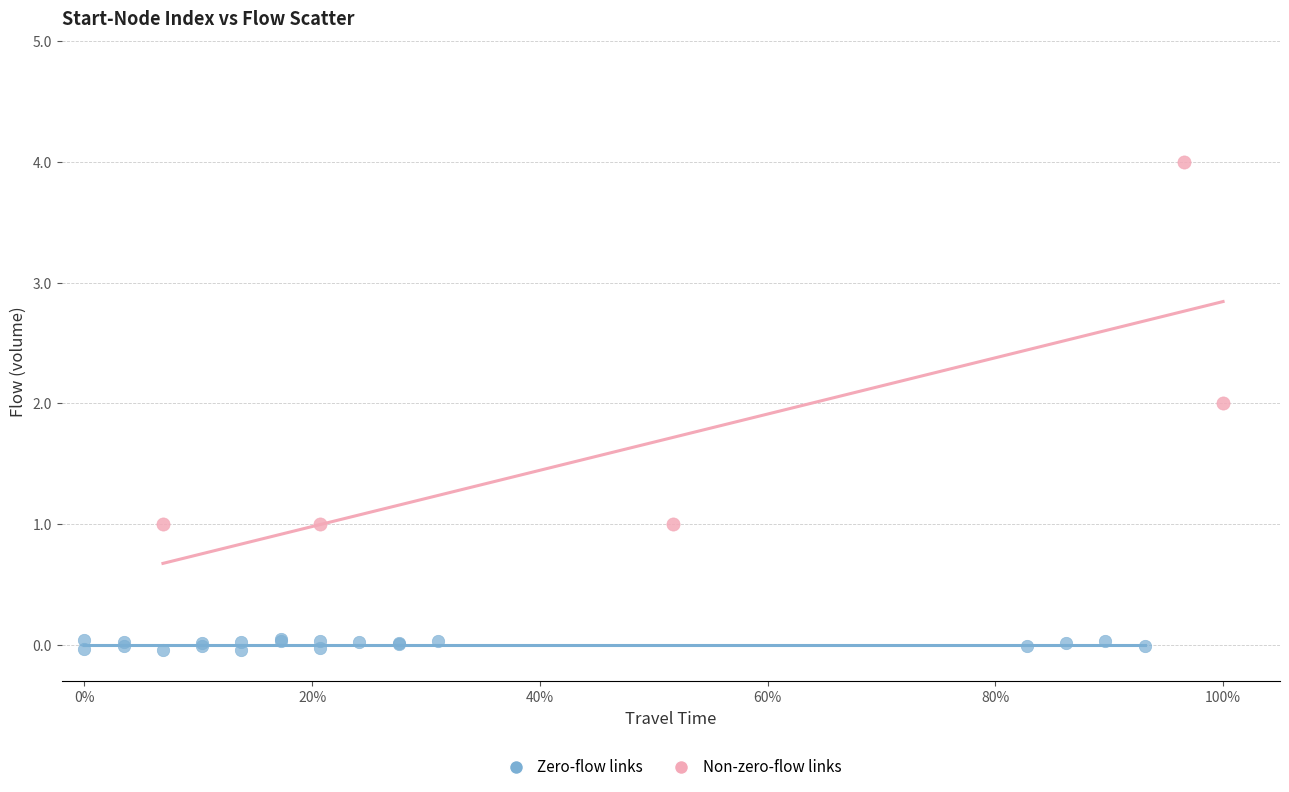

What are all the series names shown in the legend?

Zero-flow links, Non-zero-flow links